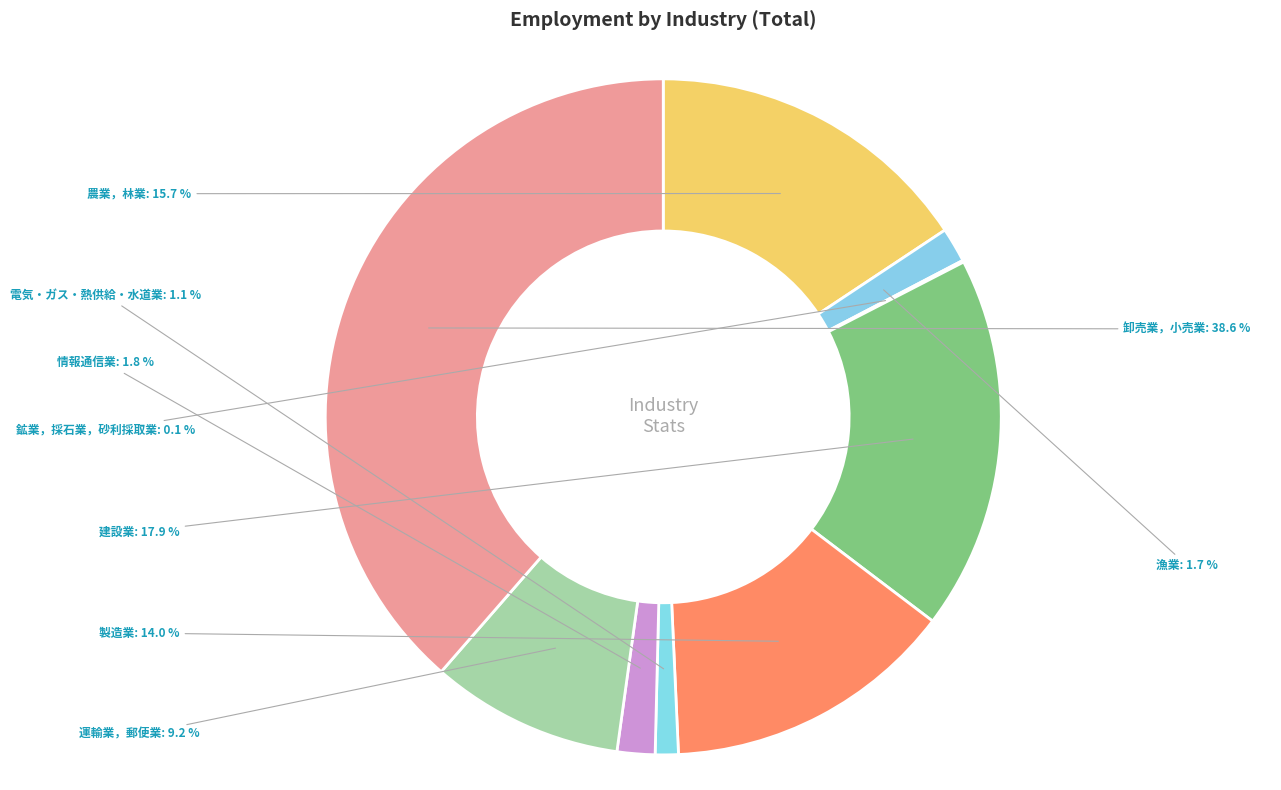

Is there a majority slice in this chart?

No